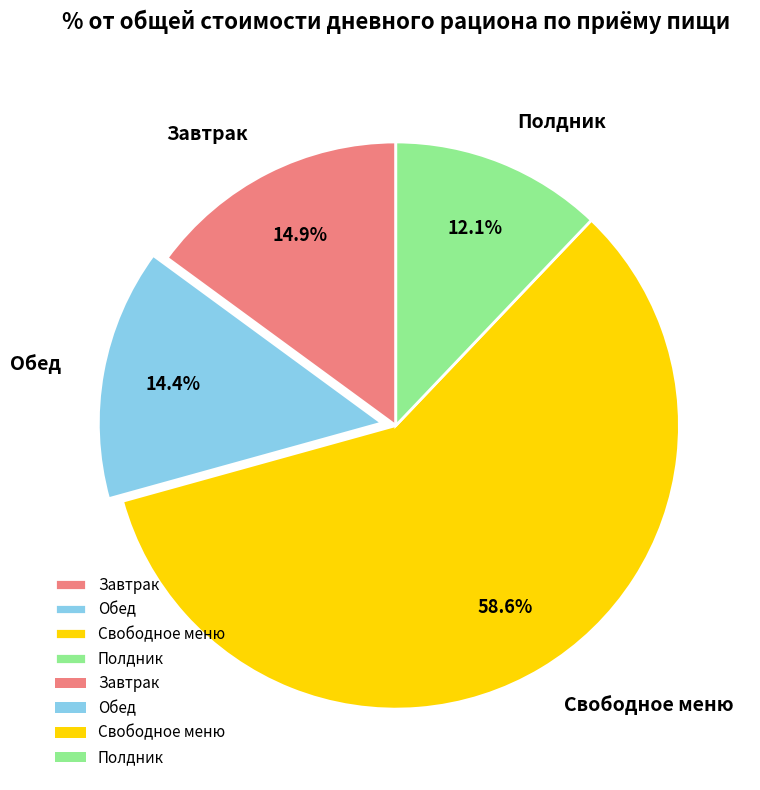

To the nearest percent, what percentage of the pie is Полдник?

12%